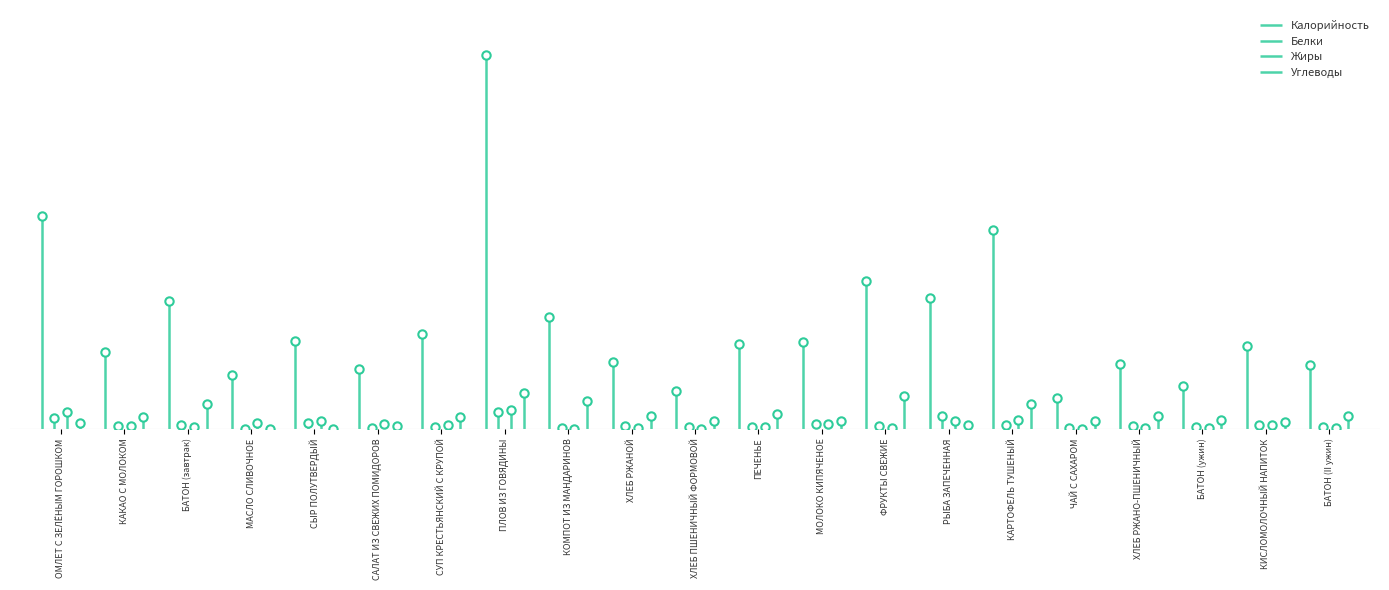

At which category is the sum across all series the highest?

ПЛОВ ИЗ ГОВЯДИНЫ